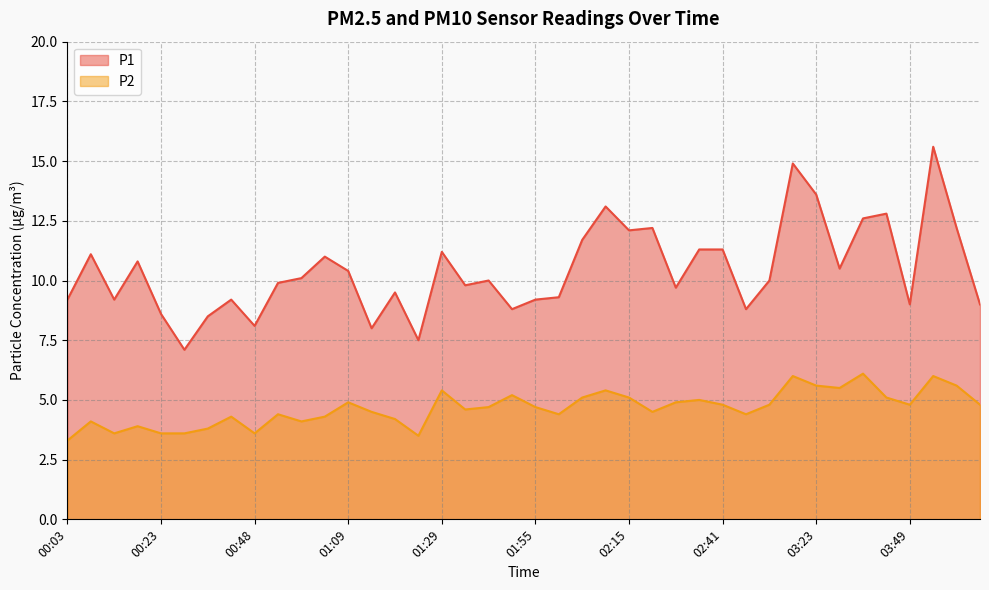

How many lines are shown in the chart?

2